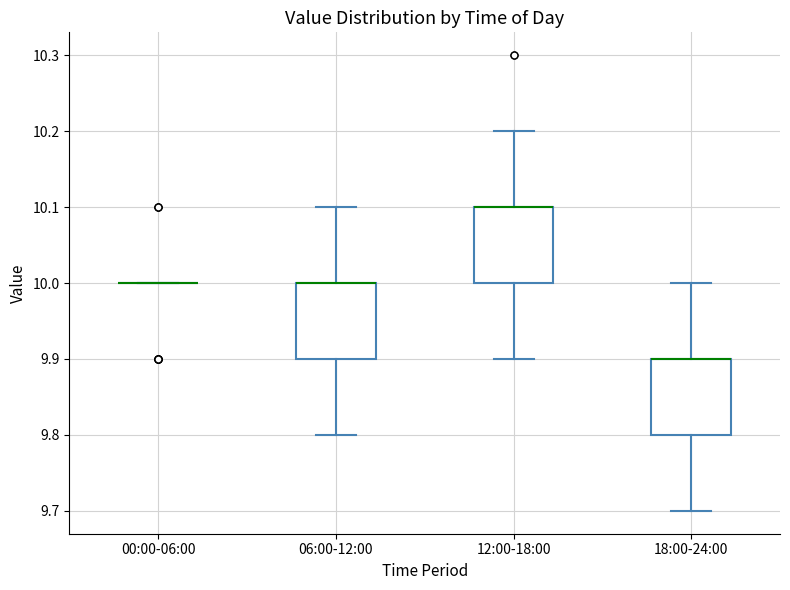

Reading left to right, read every box against the y-axis: the position of its median line, the range the box covers, and the ends of its whiskers. The values are not printed on the chart, so give them approximately, as read against the axis.

00:00-06:00: box collapsed to a line at 10.0, whiskers 10.0 to 10.0
06:00-12:00: median 10.0 (drawn on the box's upper edge), box 9.9 to 10.0, whiskers 9.8 to 10.1
12:00-18:00: median 10.1 (drawn on the box's upper edge), box 10.0 to 10.1, whiskers 9.9 to 10.2
18:00-24:00: median 9.9 (drawn on the box's upper edge), box 9.8 to 9.9, whiskers 9.7 to 10.0